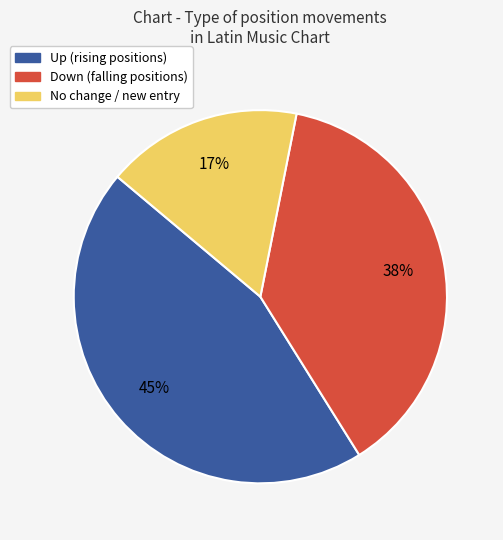

Is there any slice that represents more than half of the pie?

No